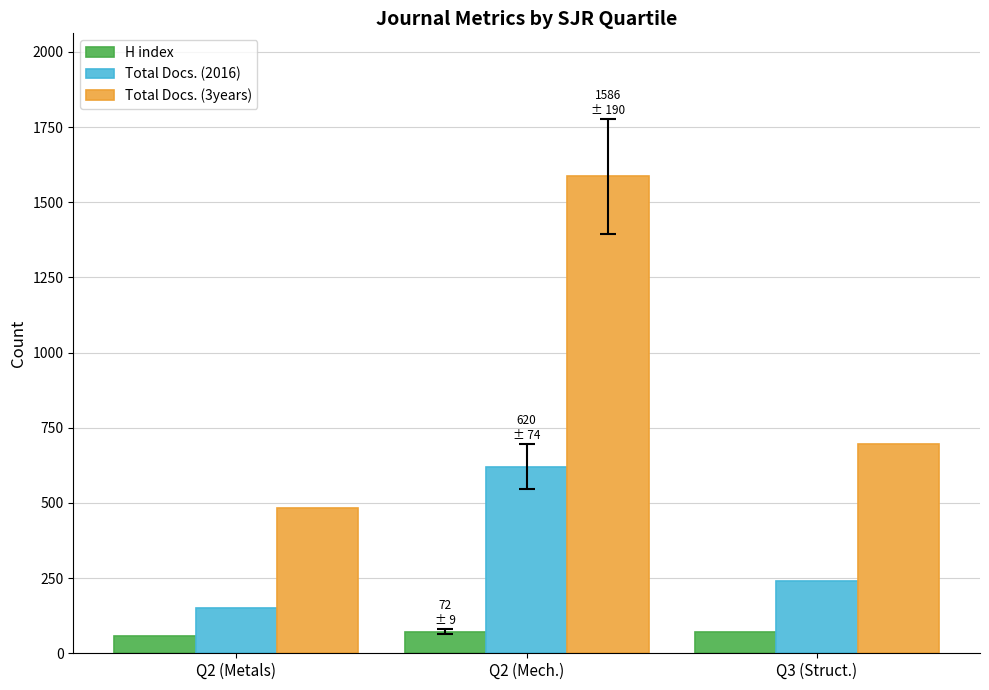

How many bars are there in each group?

3